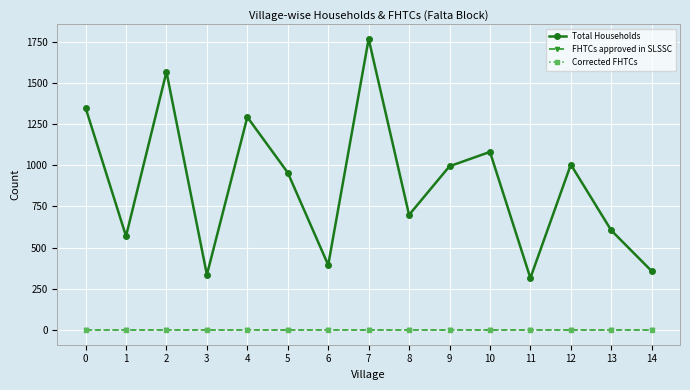

True or false: FHTCs approved in SLSSC has more than 0 interior local peaks.

False